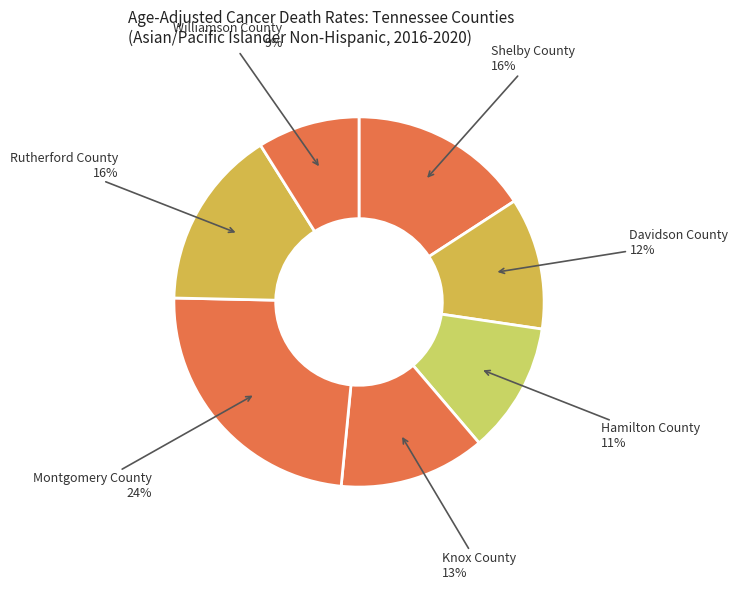

Is there a majority slice in this chart?

No